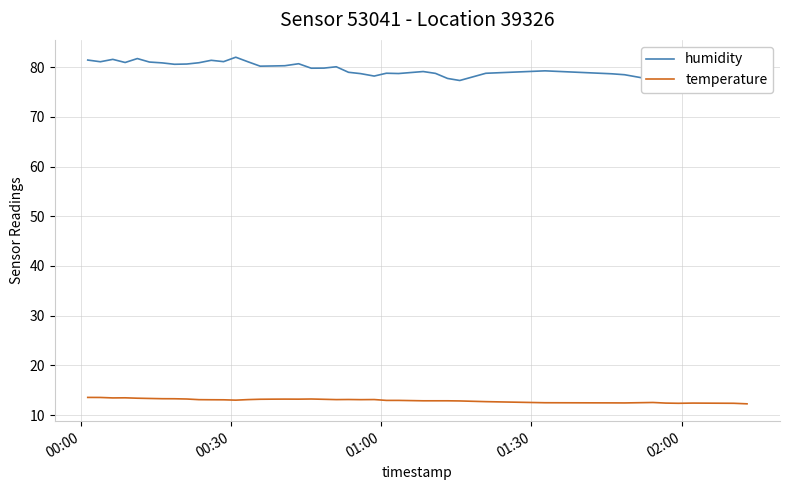

True or false: temperature and humidity intersect in this chart.

False